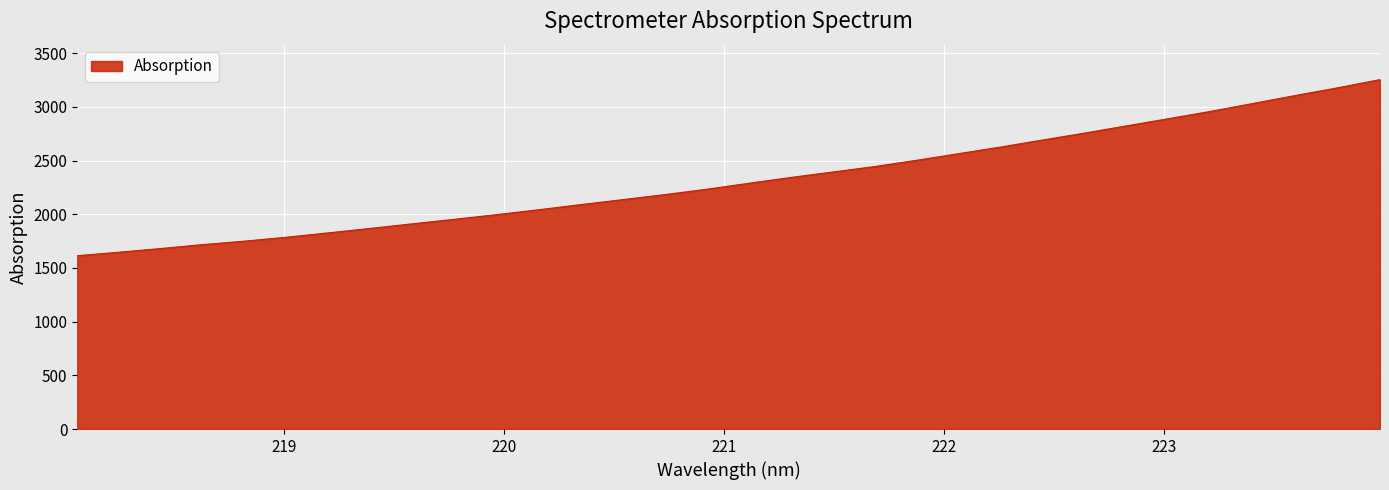

What is the maximum value shown in the chart?

3253.6